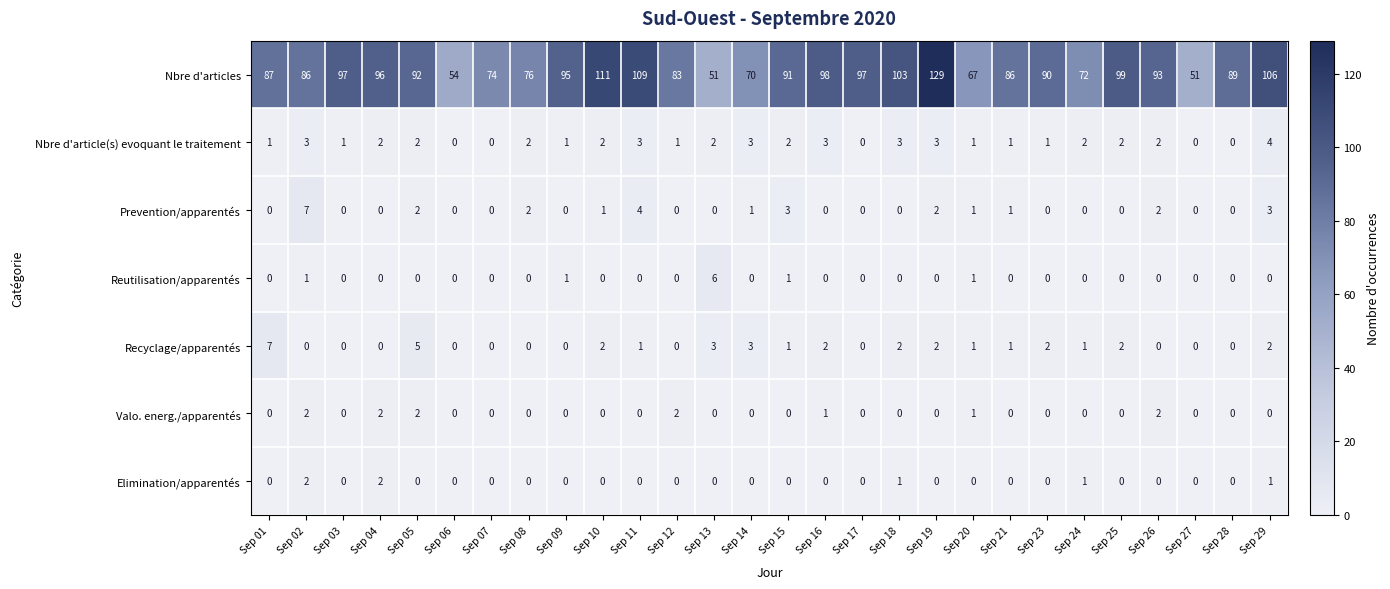

Count the Prevention/apparentés values in the range 0 to 2.

24